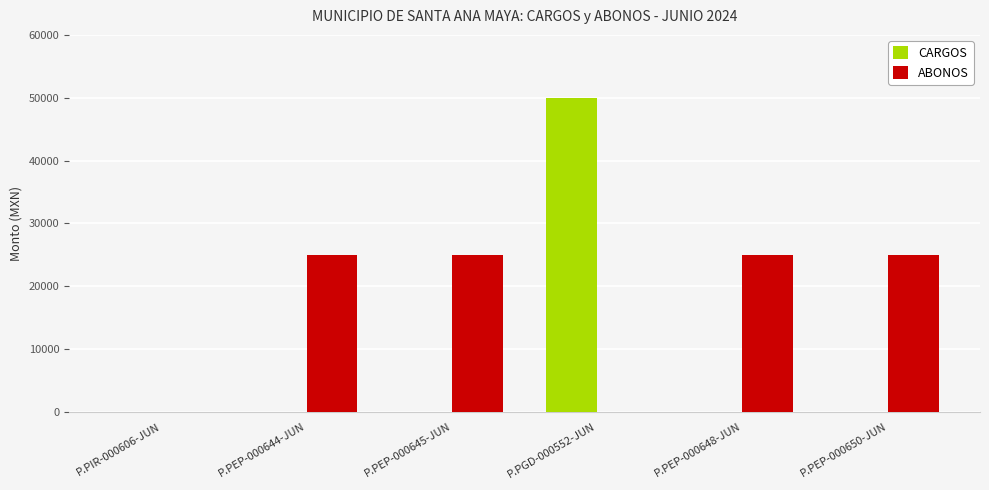

Which series has the largest total across all categories?

ABONOS